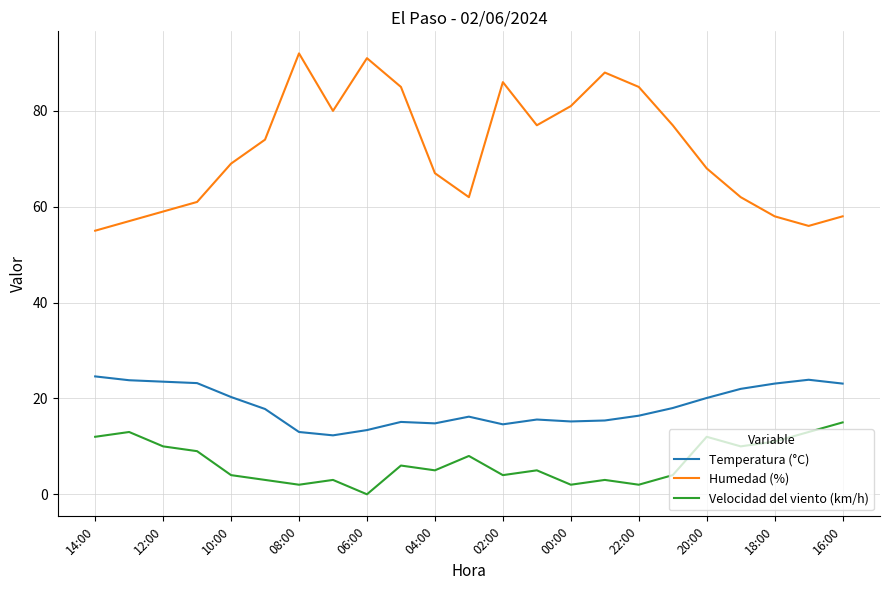

Which series has the largest range (max minus min)?

Humedad (%)